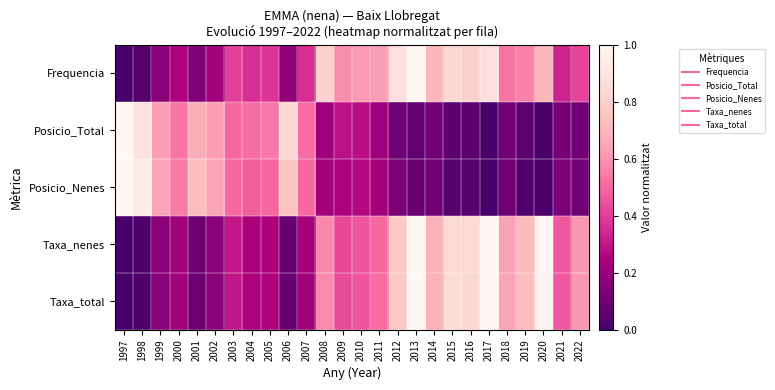

Reading left to right, transcribe all the data shown in this chart.

Frequencia: 1997=0.0	1998=0.0	1999=0.2	2000=0.2	2001=0.1	2002=0.2	2003=0.4	2004=0.4	2005=0.4	2006=0.2	2007=0.4	2008=0.8	2009=0.6	2010=0.6	2011=0.6	2012=0.9	2013=1.0	2014=0.7	2015=0.8	2016=0.8	2017=0.9	2018=0.5	2019=0.6	2020=0.7	2021=0.3	2022=0.4
Posicio_Total: 1997=1.0	1998=0.9	1999=0.6	2000=0.5	2001=0.7	2002=0.6	2003=0.5	2004=0.5	2005=0.5	2006=0.8	2007=0.5	2008=0.2	2009=0.3	2010=0.3	2011=0.2	2012=0.1	2013=0.1	2014=0.1	2015=0.1	2016=0.0	2017=0.0	2018=0.1	2019=0.0	2020=0.0	2021=0.1	2022=0.1
Posicio_Nenes: 1997=1.0	1998=0.9	1999=0.6	2000=0.5	2001=0.7	2002=0.6	2003=0.5	2004=0.5	2005=0.5	2006=0.8	2007=0.5	2008=0.2	2009=0.2	2010=0.3	2011=0.2	2012=0.1	2013=0.1	2014=0.1	2015=0.0	2016=0.0	2017=0.0	2018=0.1	2019=0.0	2020=0.0	2021=0.1	2022=0.1
Taxa_nenes: 1997=0.0	1998=0.0	1999=0.2	2000=0.2	2001=0.1	2002=0.2	2003=0.3	2004=0.2	2005=0.2	2006=0.1	2007=0.2	2008=0.6	2009=0.4	2010=0.5	2011=0.5	2012=0.8	2013=1.0	2014=0.7	2015=0.8	2016=0.8	2017=1.0	2018=0.6	2019=0.7	2020=1.0	2021=0.5	2022=0.6
Taxa_total: 1997=0.0	1998=0.0	1999=0.2	2000=0.2	2001=0.1	2002=0.2	2003=0.3	2004=0.3	2005=0.3	2006=0.1	2007=0.2	2008=0.6	2009=0.4	2010=0.5	2011=0.5	2012=0.8	2013=1.0	2014=0.7	2015=0.9	2016=0.8	2017=1.0	2018=0.6	2019=0.7	2020=1.0	2021=0.5	2022=0.6